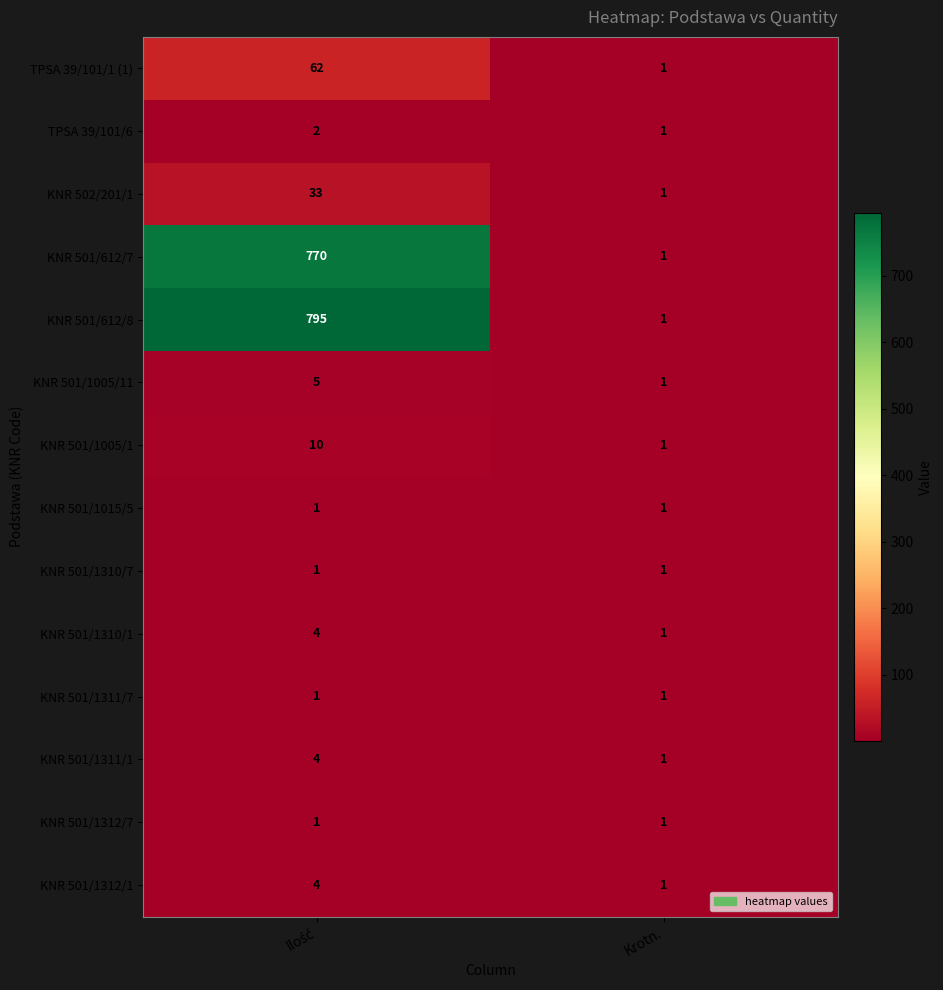

What is the total value across all series at Krotn.?

14